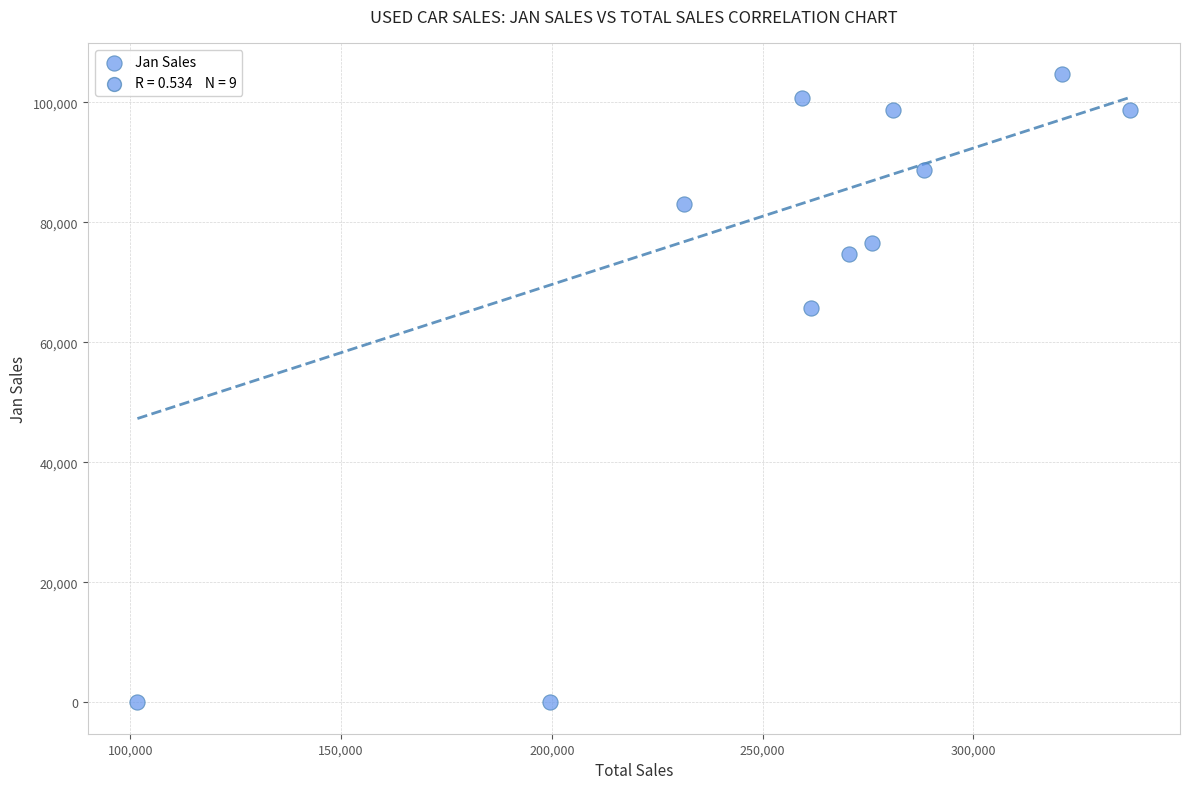

What is the range of X values (max minus min)?

235544